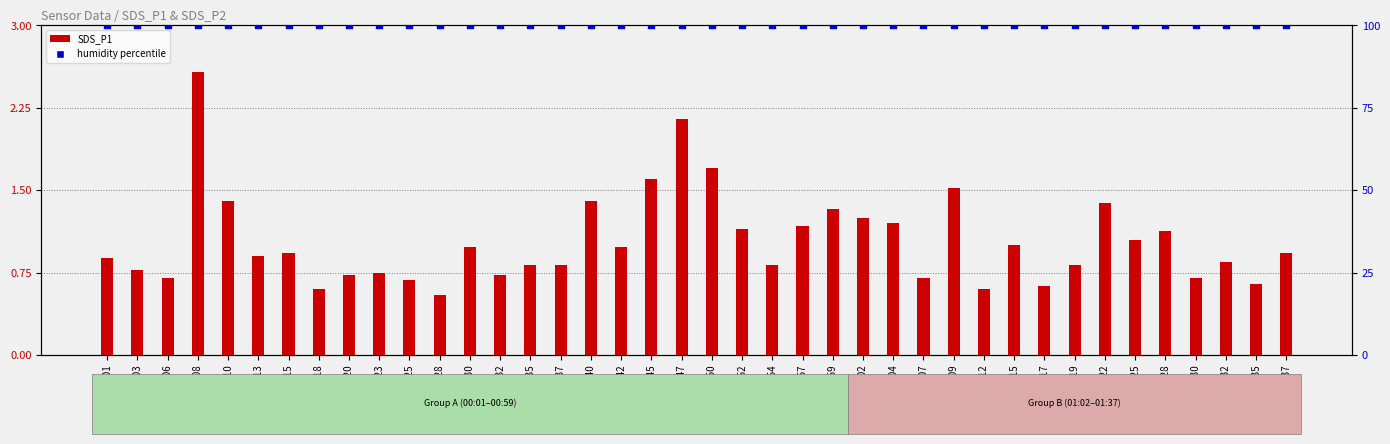

Is the value of SDS_P1 at 01:30 greater than the value of humidity percentile at 01:25?

No